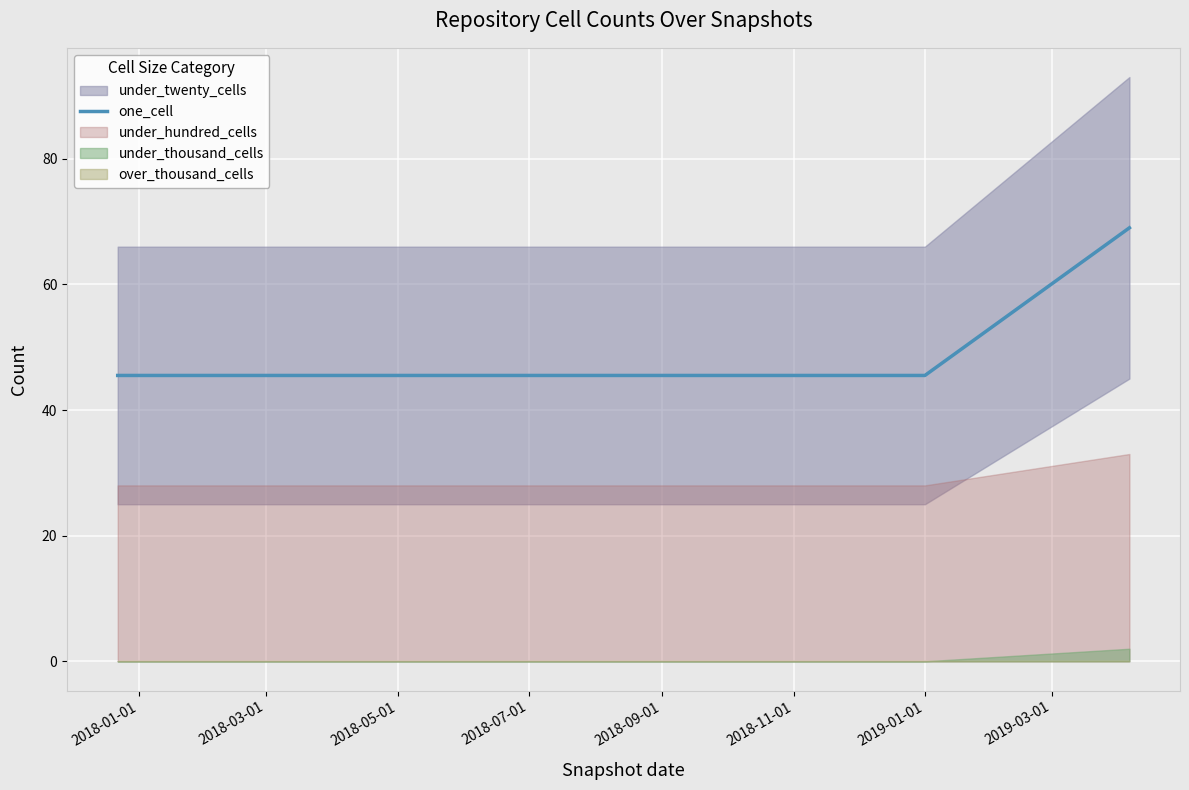

True or false: there are more than 0 points higher than both neighbors.

False